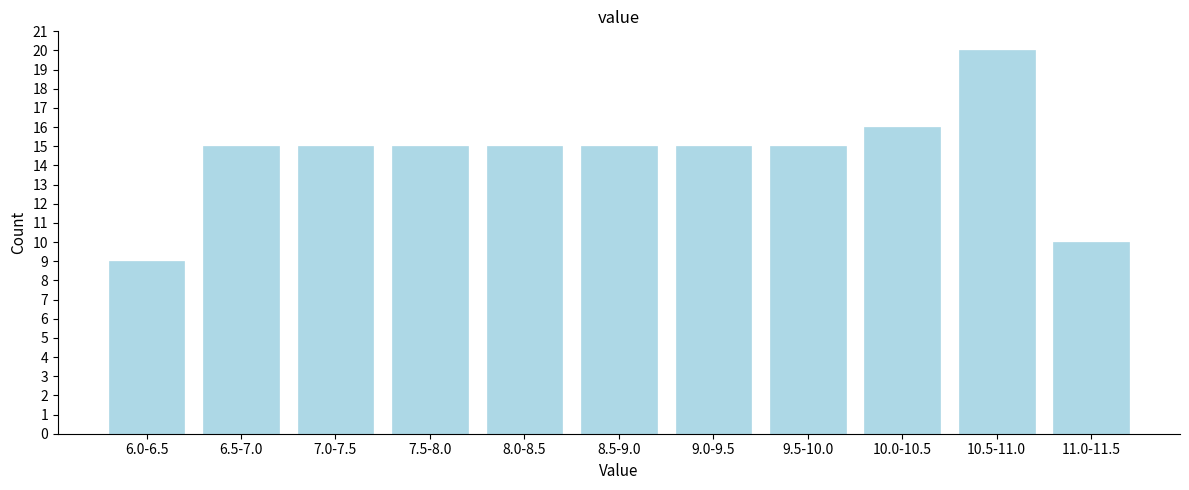

Reading left to right, transcribe all the data shown in this chart.

9	15	15	15	15	15	15	15	16	20	10